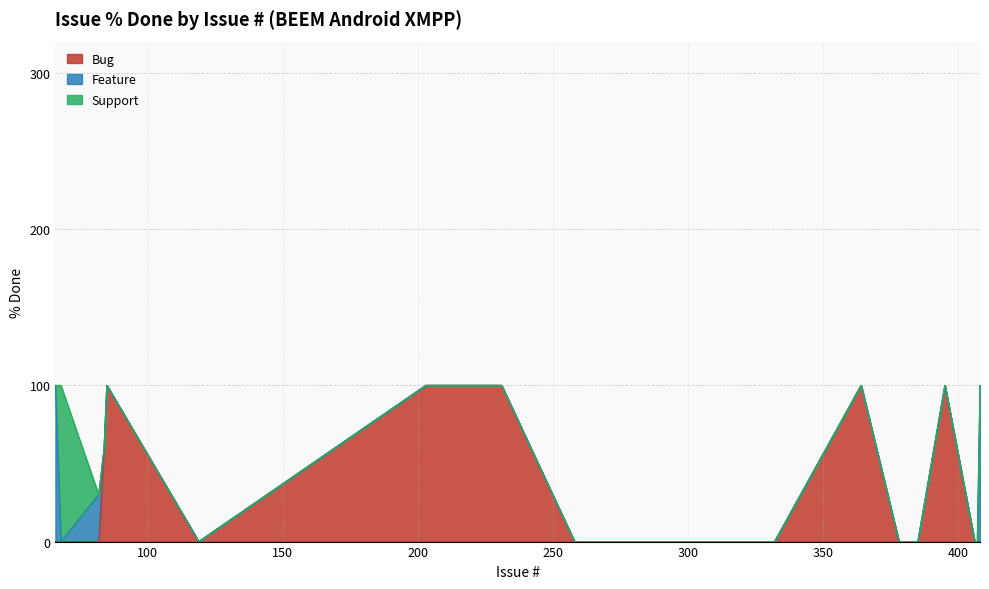

Is it true that Bug equals 24 at 84?

False